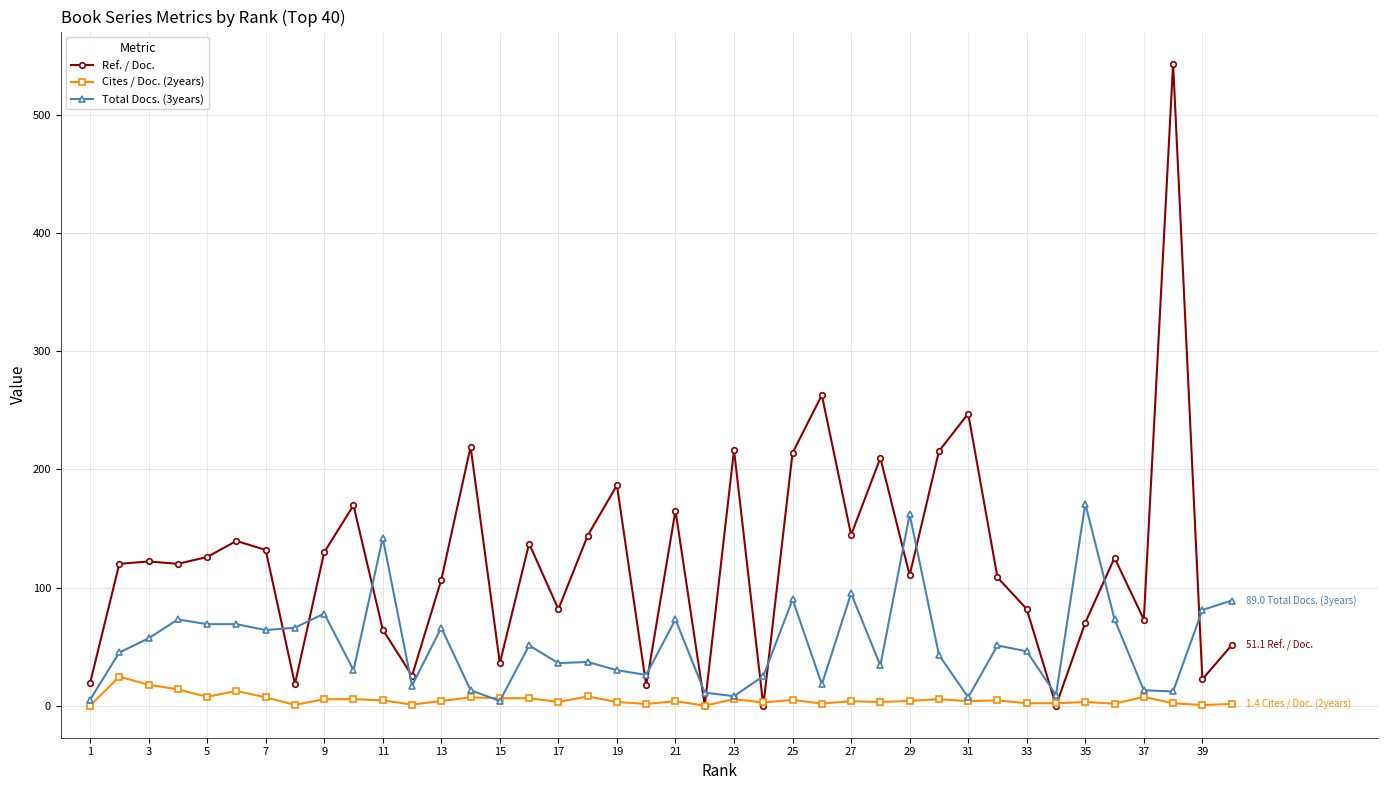

Which series has the largest range (max minus min)?

Ref. / Doc.